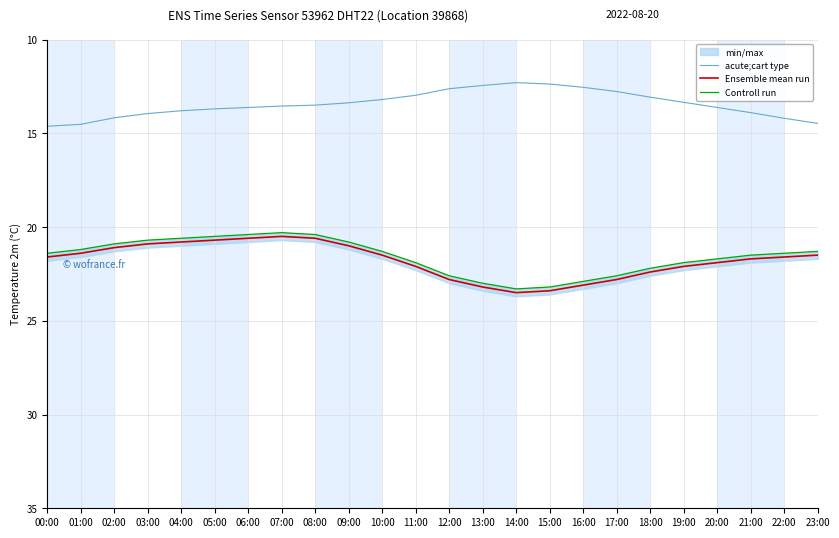

At 15:00, list the series in order from largest to smallest.

Ensemble mean run, Controll run, acute;cart type